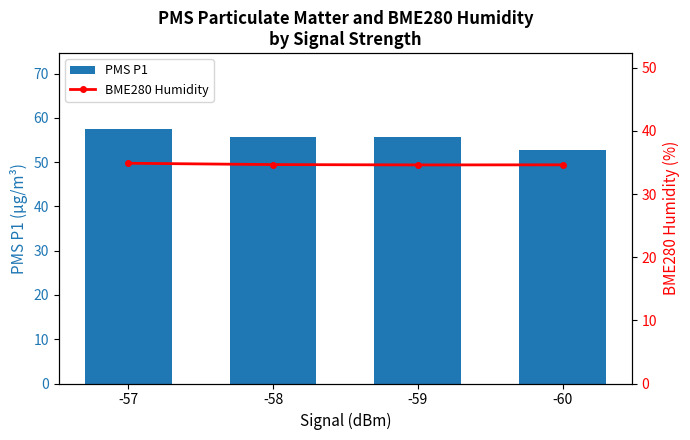

Rank the series by their average value, from lowest to highest.

BME280 Humidity, PMS P1